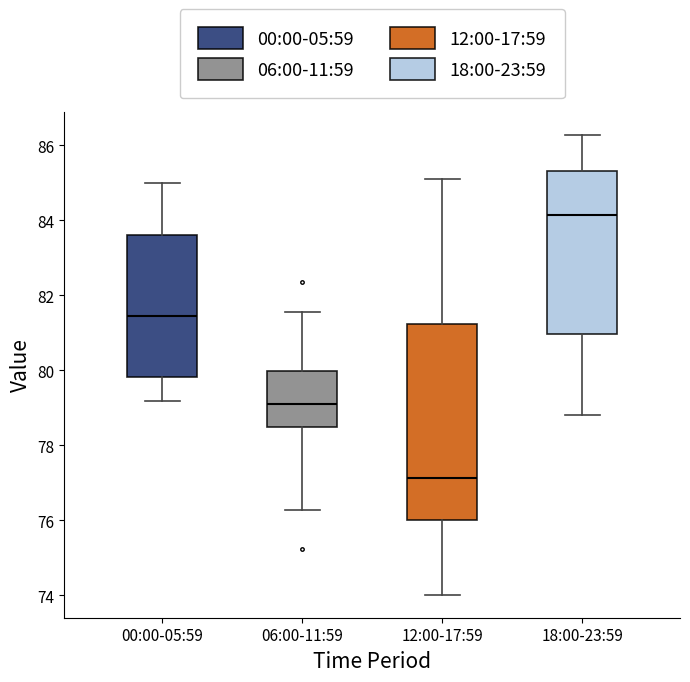

Where is the lower edge of the box for 18:00-23:59 on the y-axis? The values are not printed on the chart, so give them approximately, as read against the axis.

81.0